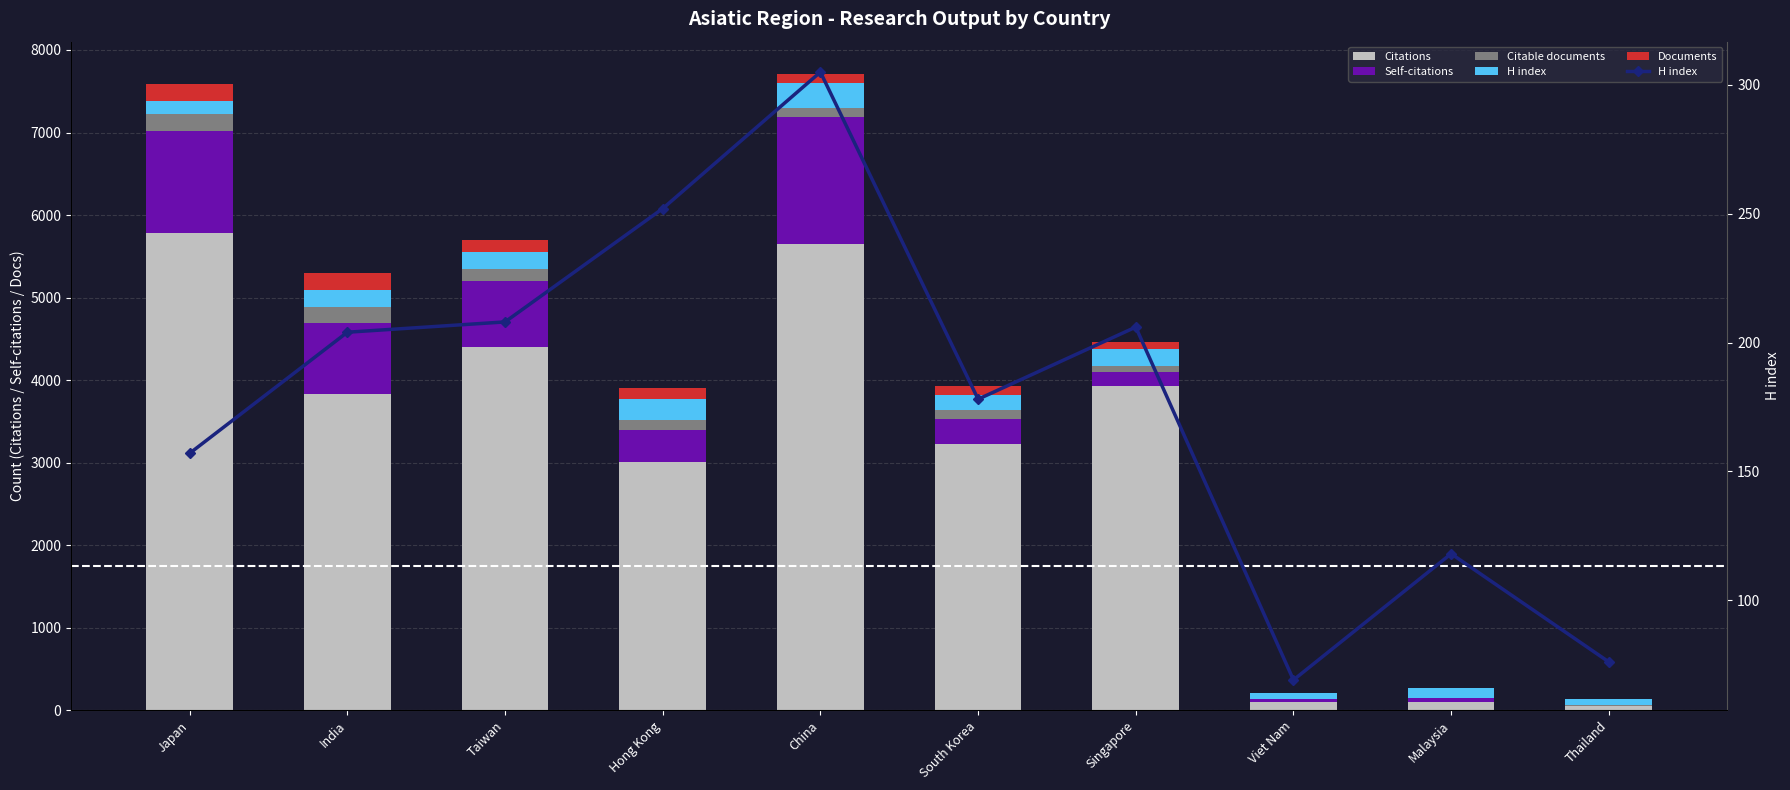

At how many categories does at least one series exceed 3236?

5